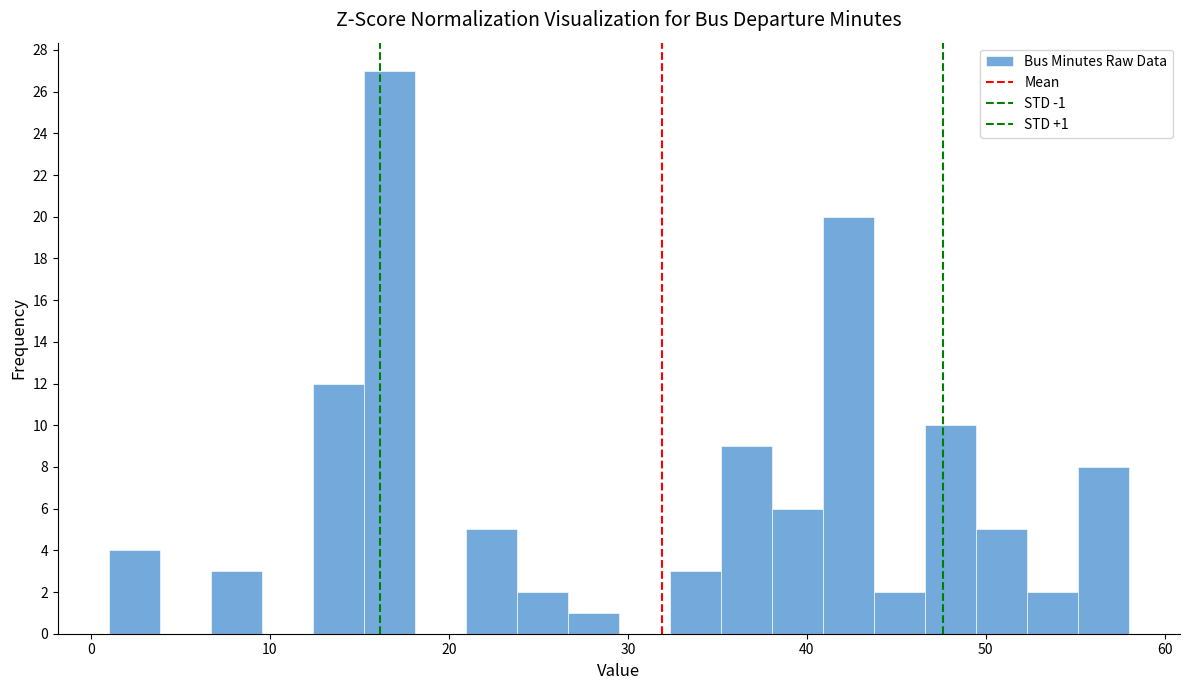

Around what value on the x-axis is the tallest bar? Give the approximate position of its centre, as read against the axis.

17